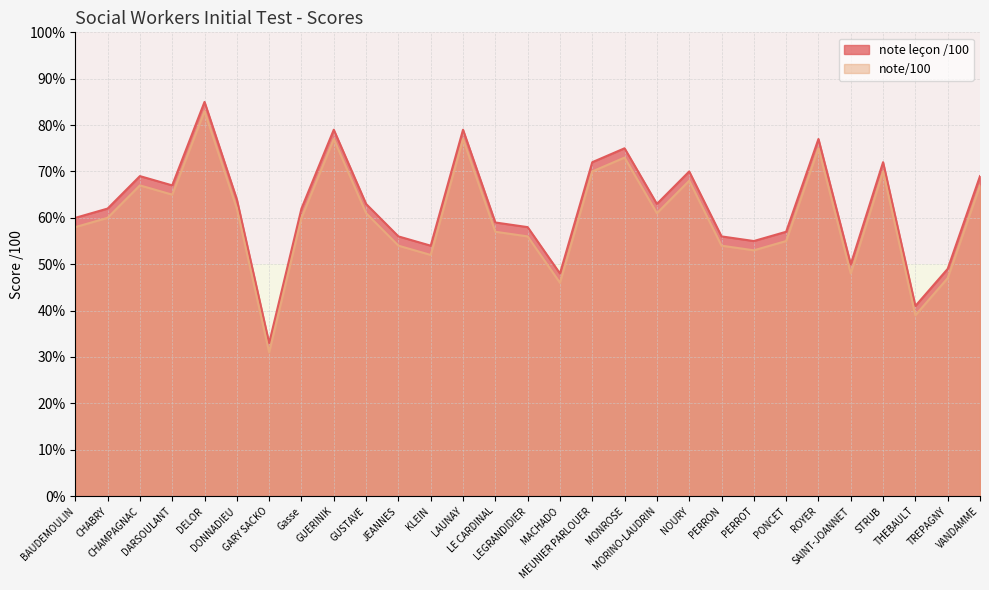

At which category does note/100 reach its first local peak?

CHAMPAGNAC